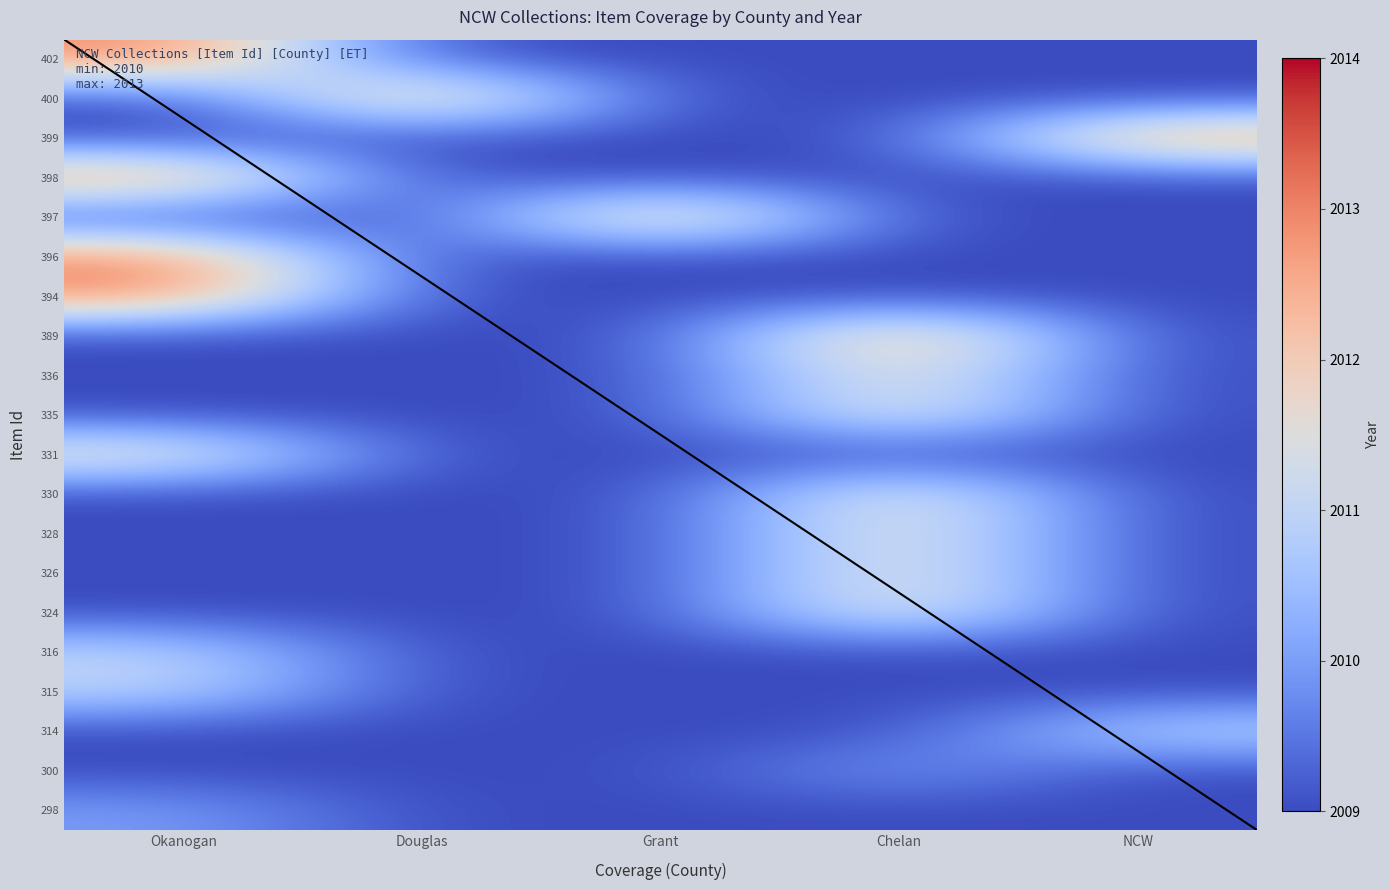

How many series are shown in this chart?

20